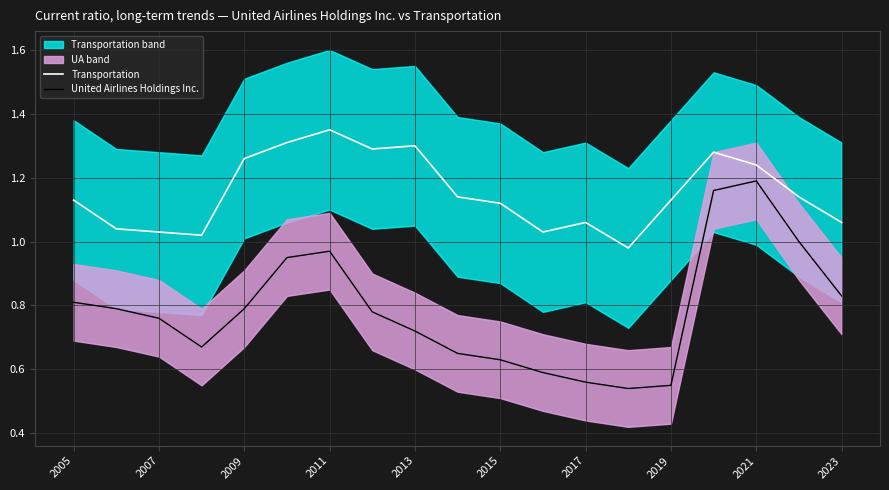

The value of Transportation at 2015 is 2.1. True or false?

False